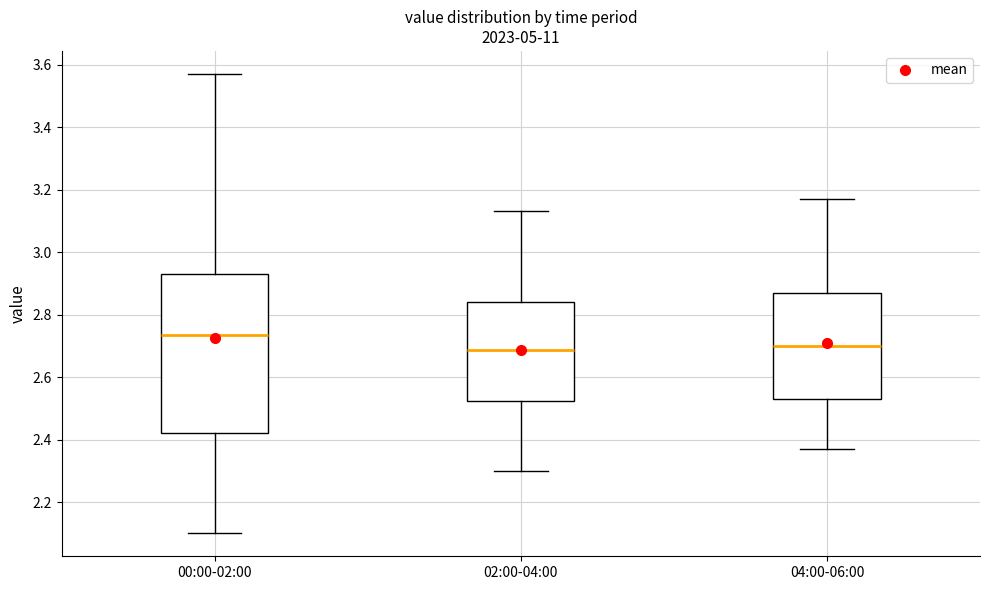

Reading left to right, transcribe this box plot: for each box, give where its median line is, the range the box spans, and where its two whiskers end, as read against the y-axis. The values are not printed on the chart, so give them approximately, as read against the axis.

00:00-02:00: median 2.74, box 2.42 to 2.94, whiskers 2.10 to 3.58
02:00-04:00: median 2.68, box 2.52 to 2.84, whiskers 2.30 to 3.14
04:00-06:00: median 2.70, box 2.54 to 2.88, whiskers 2.38 to 3.18